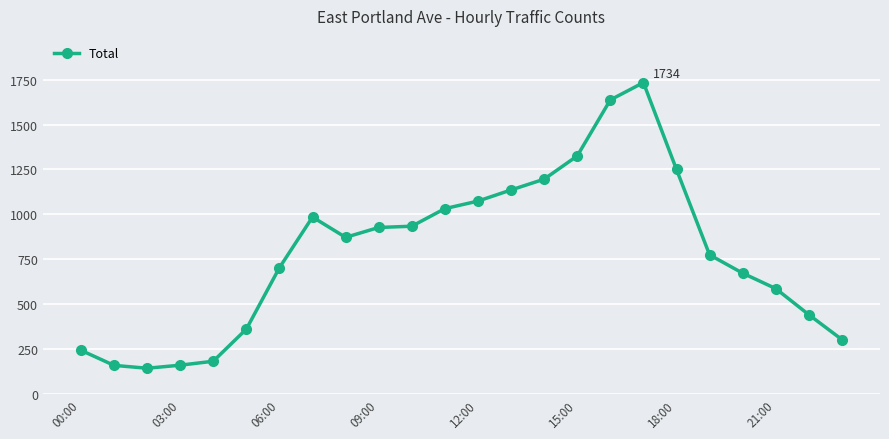

What is the smallest value displayed?

143.0